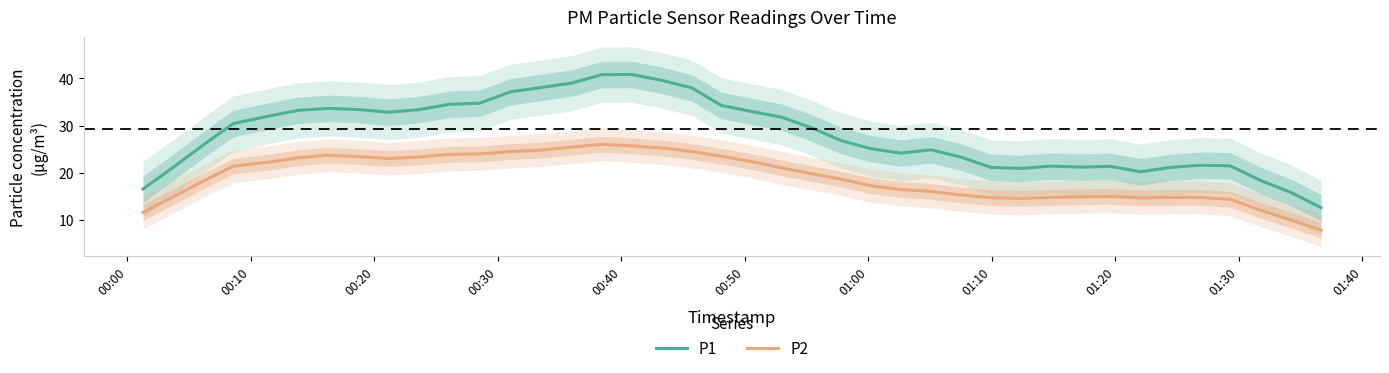

True or false: P1 and P2 cross at least once.

False